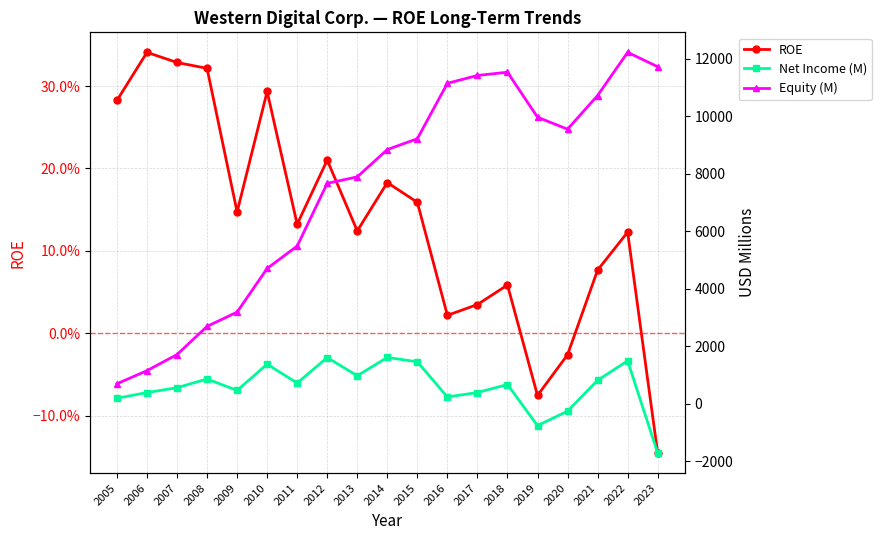

The Equity (M) series shows 1514.9 at 2009. True or false?

False